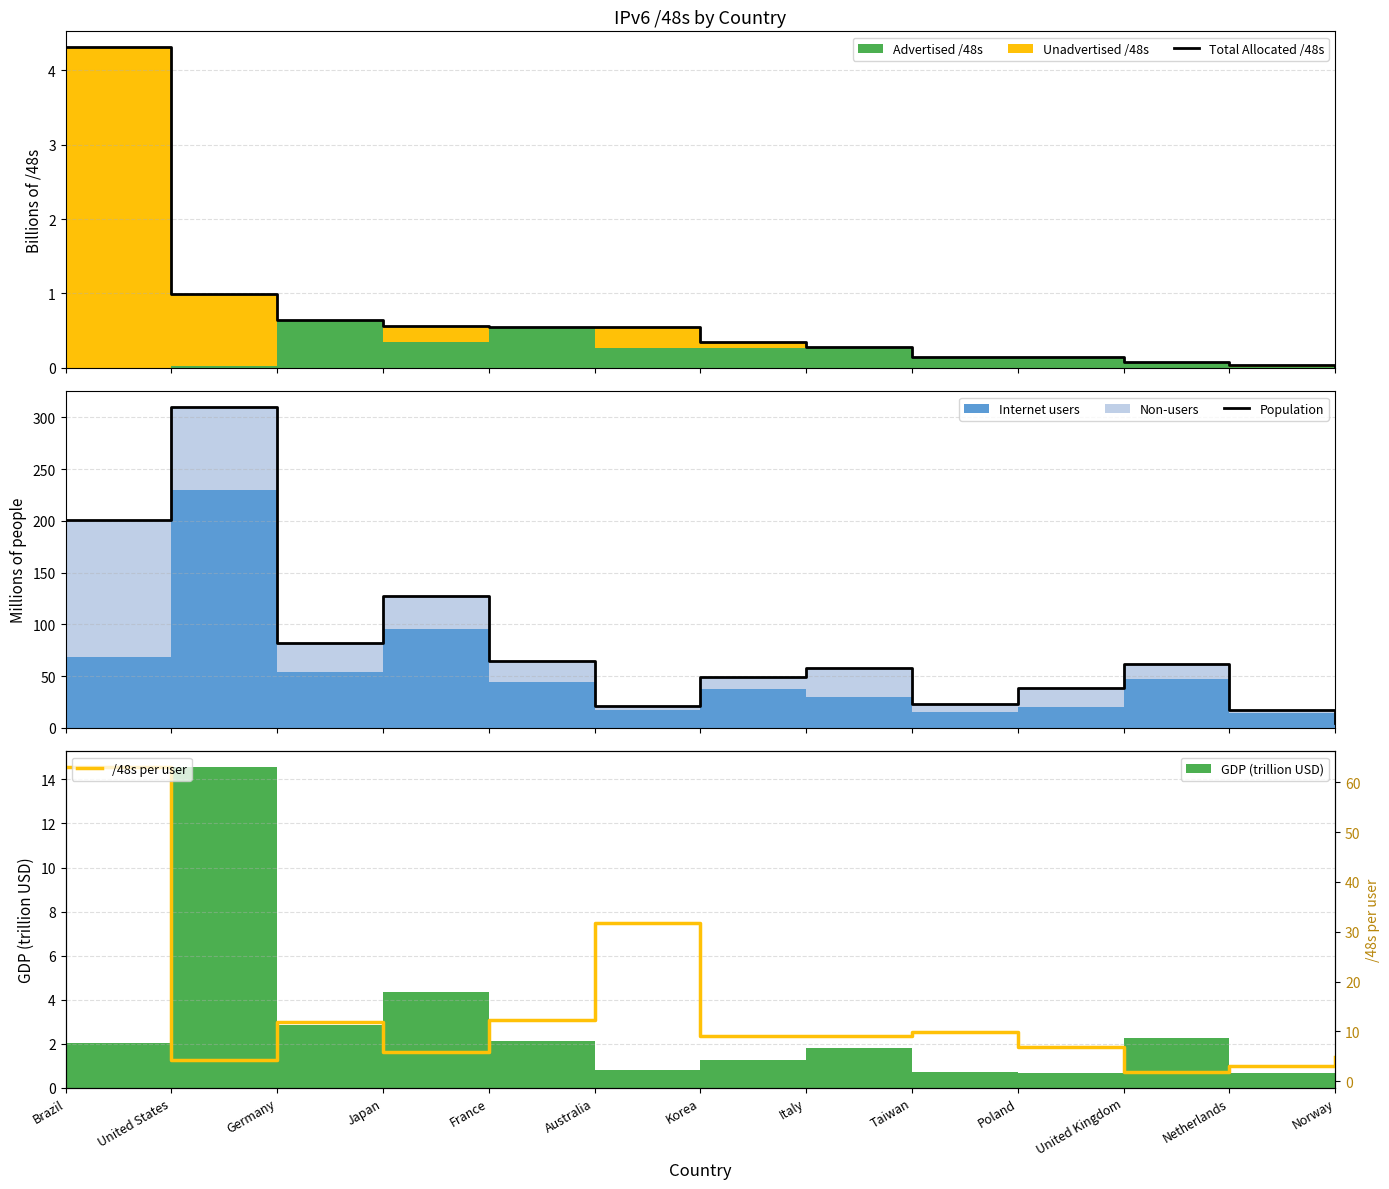

What is the minimum value for /48s per user?

1.8